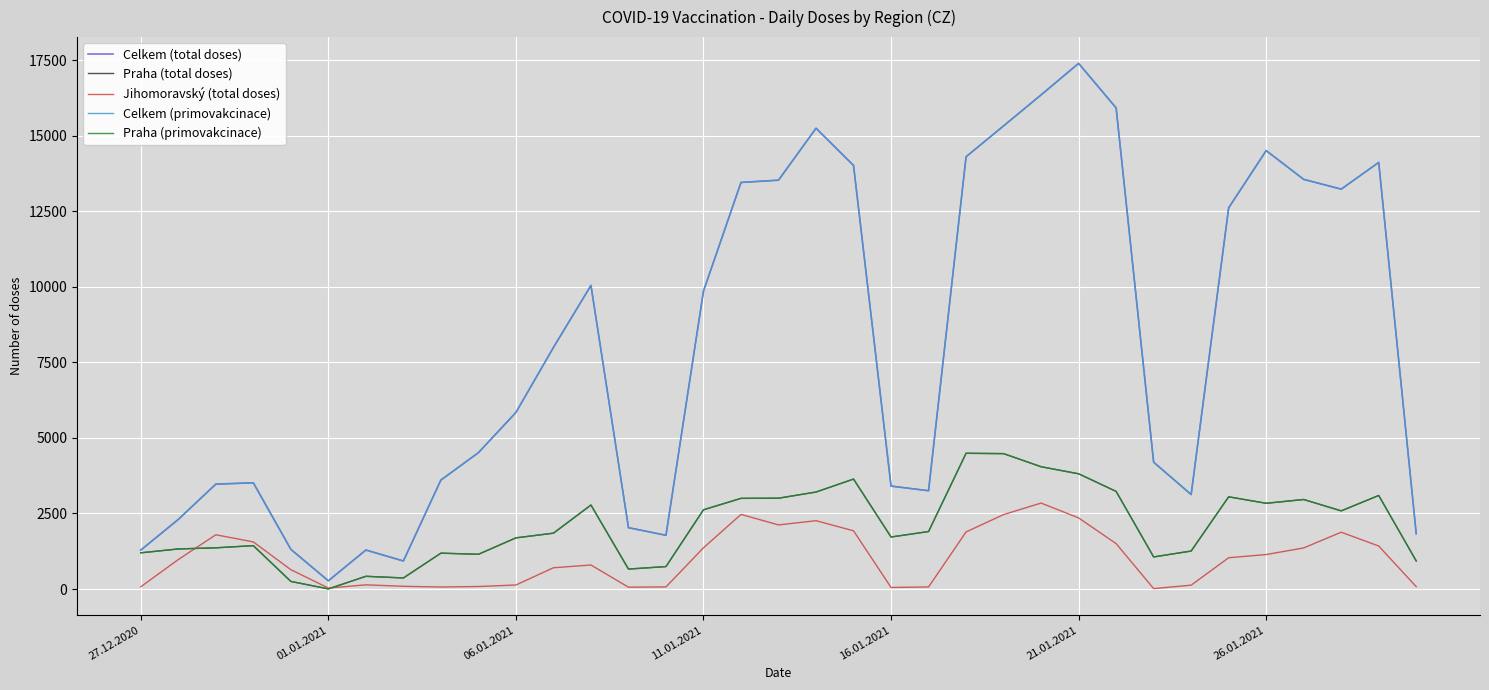

What is the minimum value for Celkem (primovakcinace)?

271